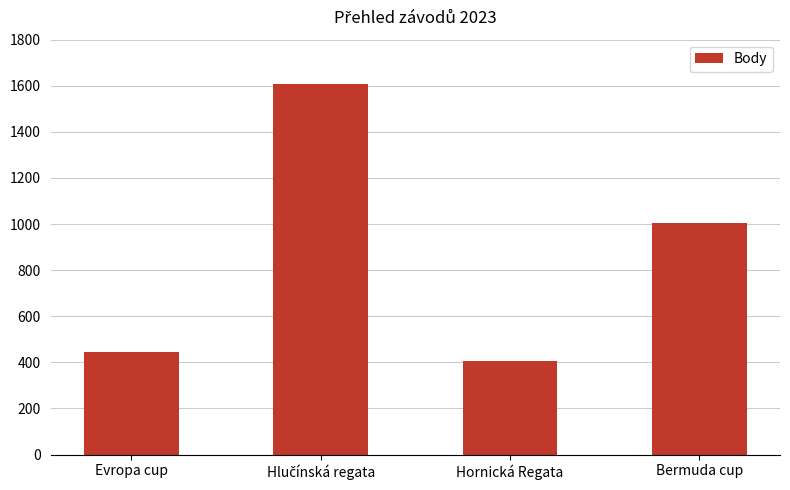

What is the approximate value at Bermuda cup, to the nearest 50?

1000